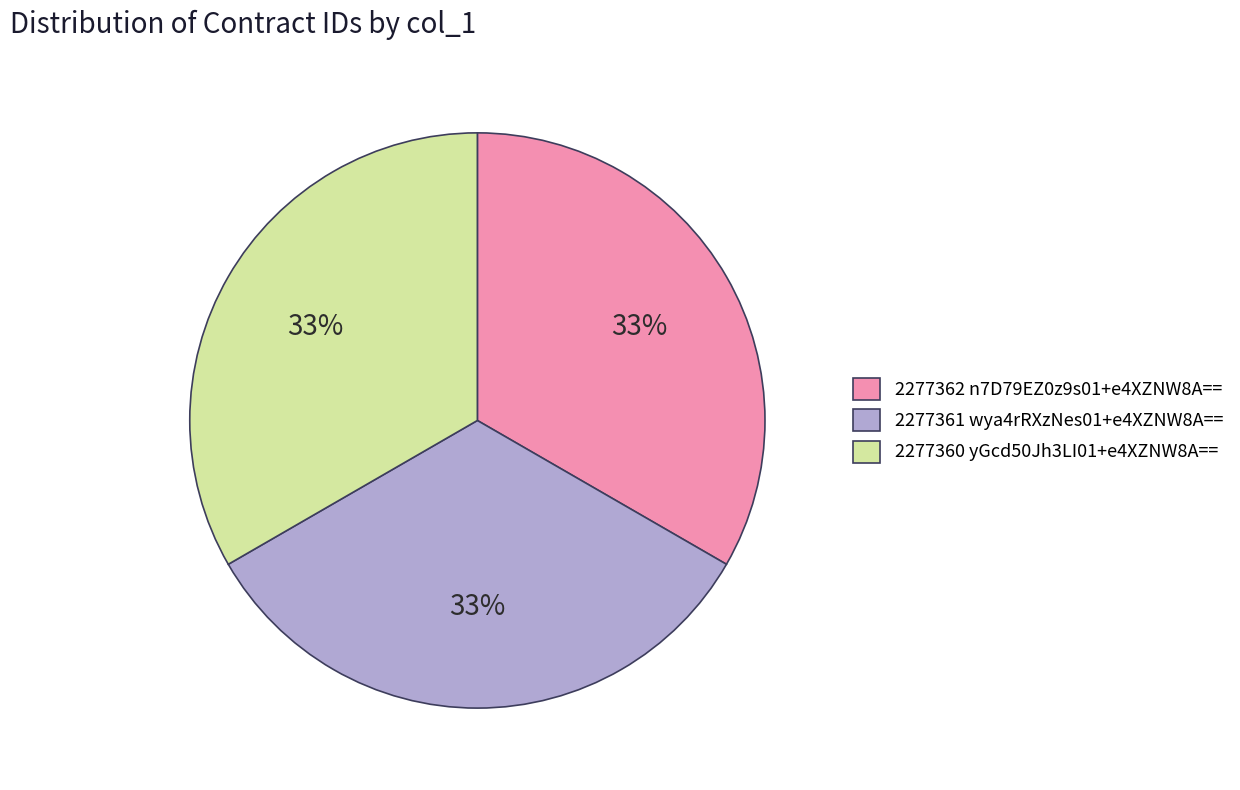

Does any single category account for the majority?

No